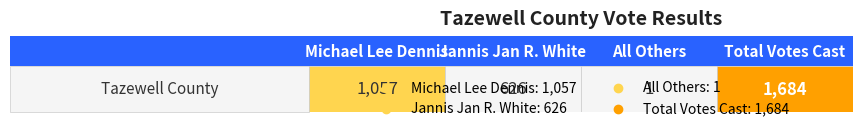

What is the difference between the maximum and second lowest values?

1058